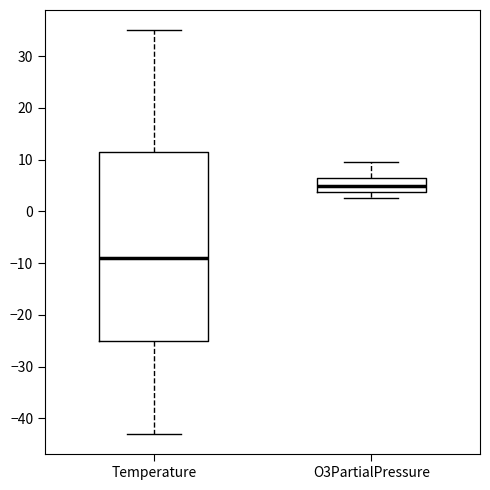

Which box is the tallest, from its lower edge to its upper edge?

Temperature